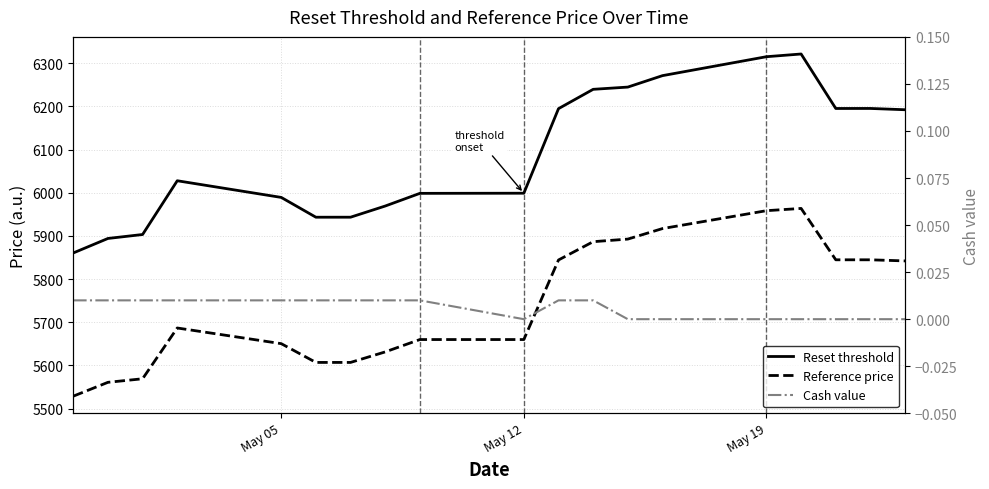

Is this an area chart (filled region under the line)?

No